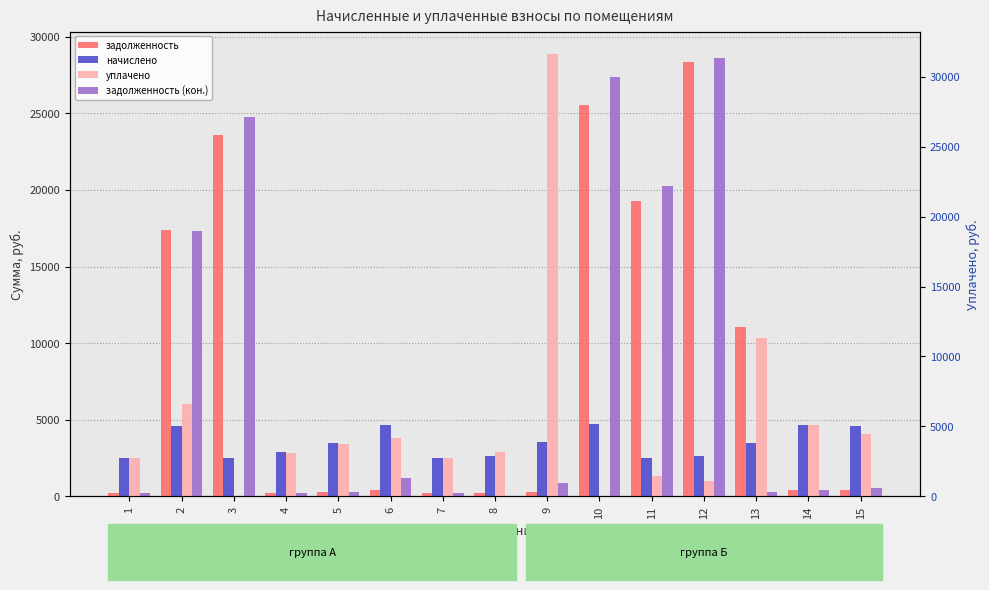

True or false: задолженность (кон.) has a value of 34688.1 at 11.

False